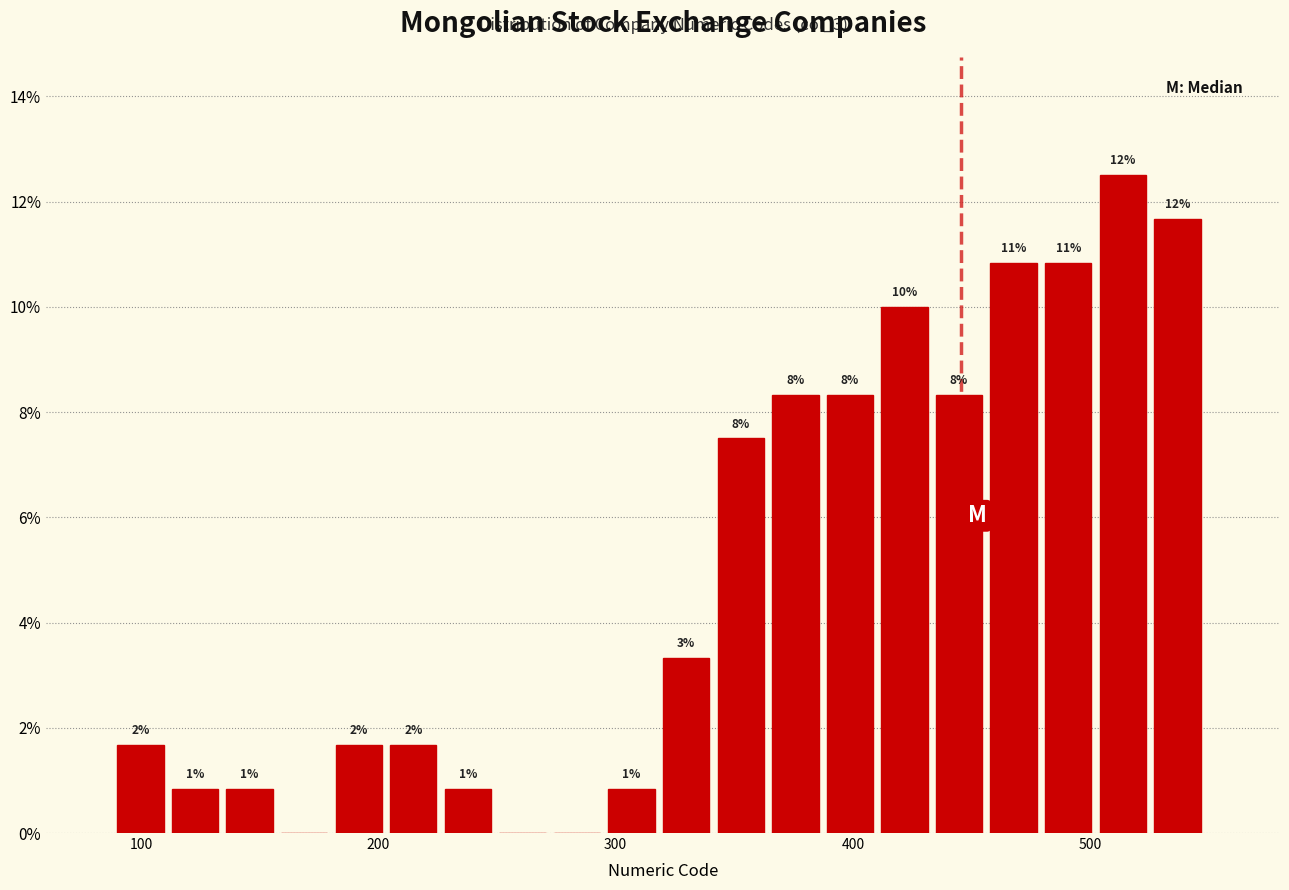

Read against the x-axis, roughly where is the centre of the tallest bar?

510